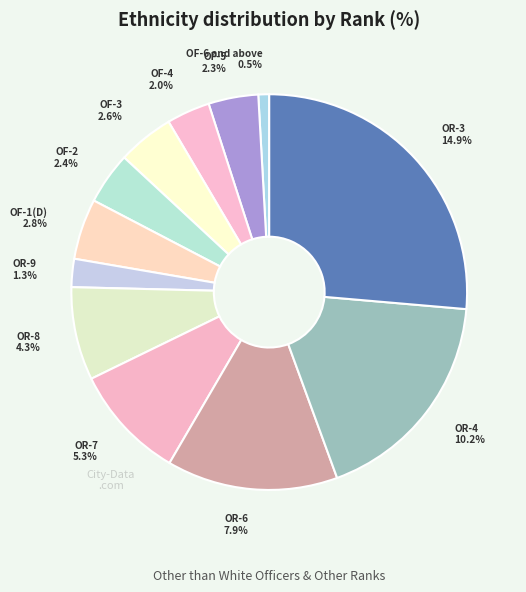

Do OR-6 and OF-1(D) together represent more than half of the pie?

No